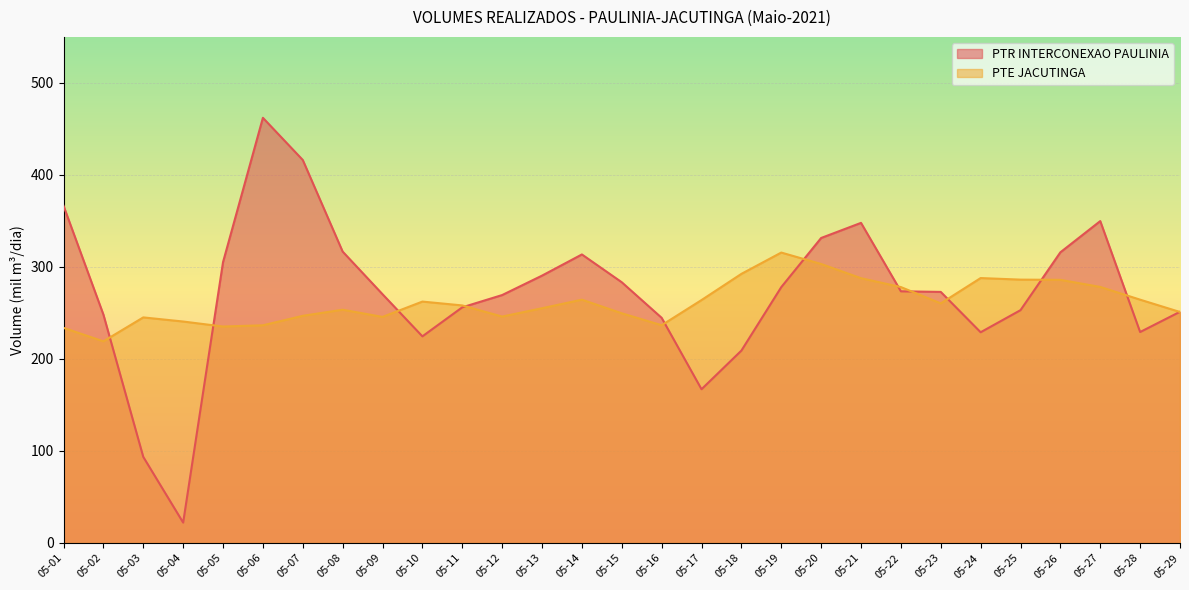

What is the approximate value of PTE JACUTINGA at 05-04?

240.7